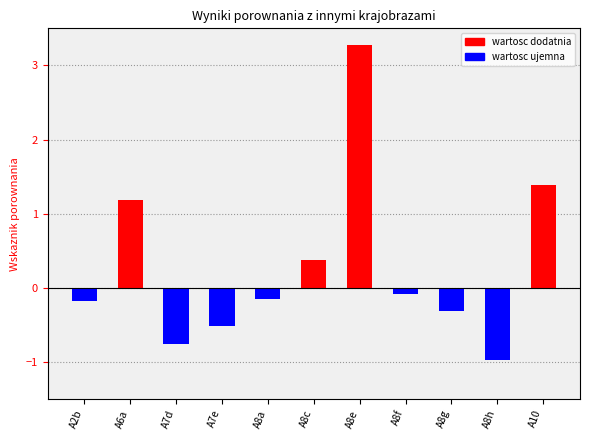

What is the label of the 1st bar from the right?

A10